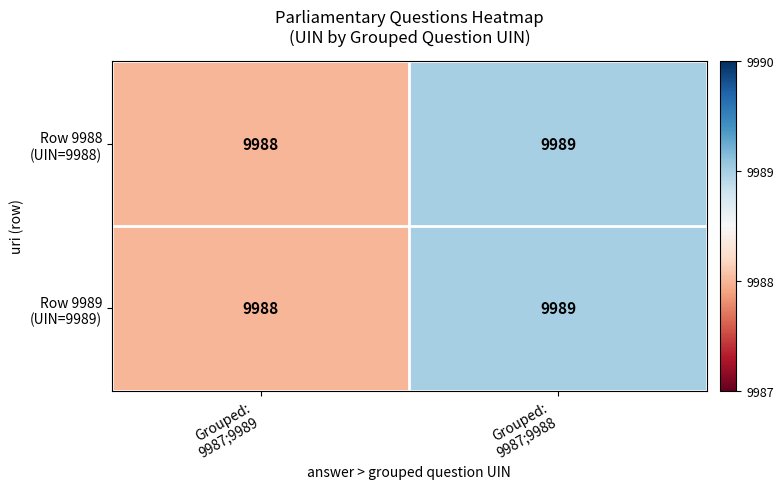

What is the greatest value displayed?

9989